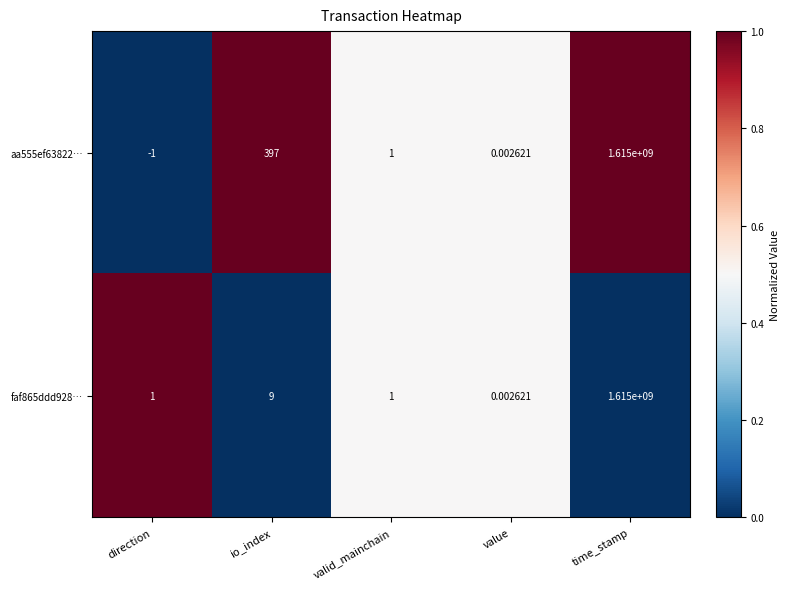

How many data points does each series have?

5